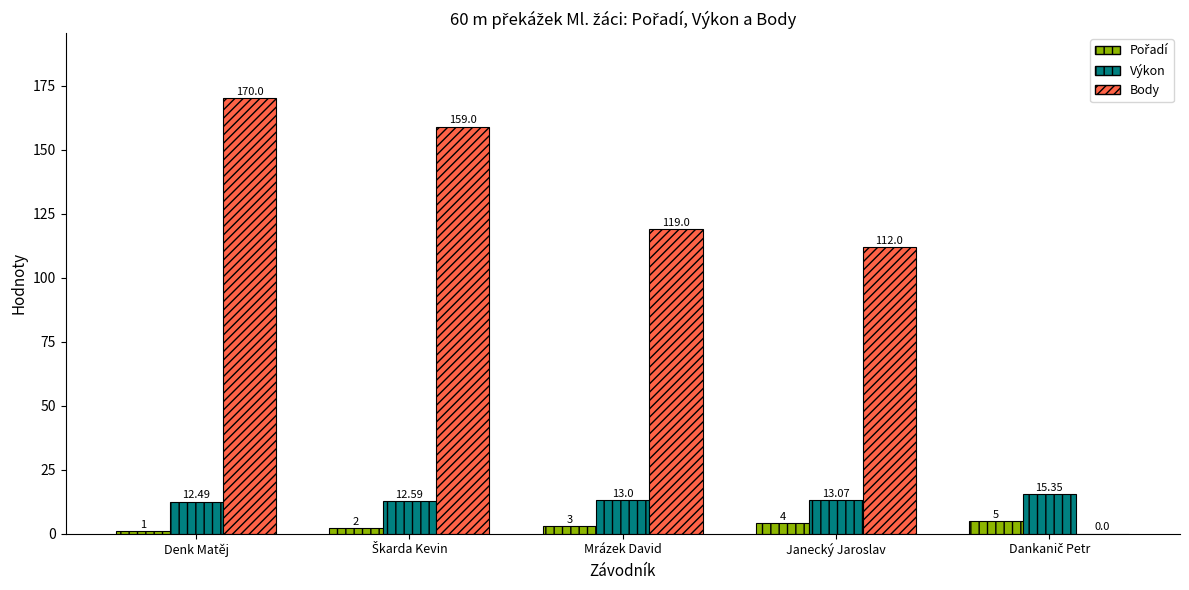

Which series has the largest range (max minus min)?

Body